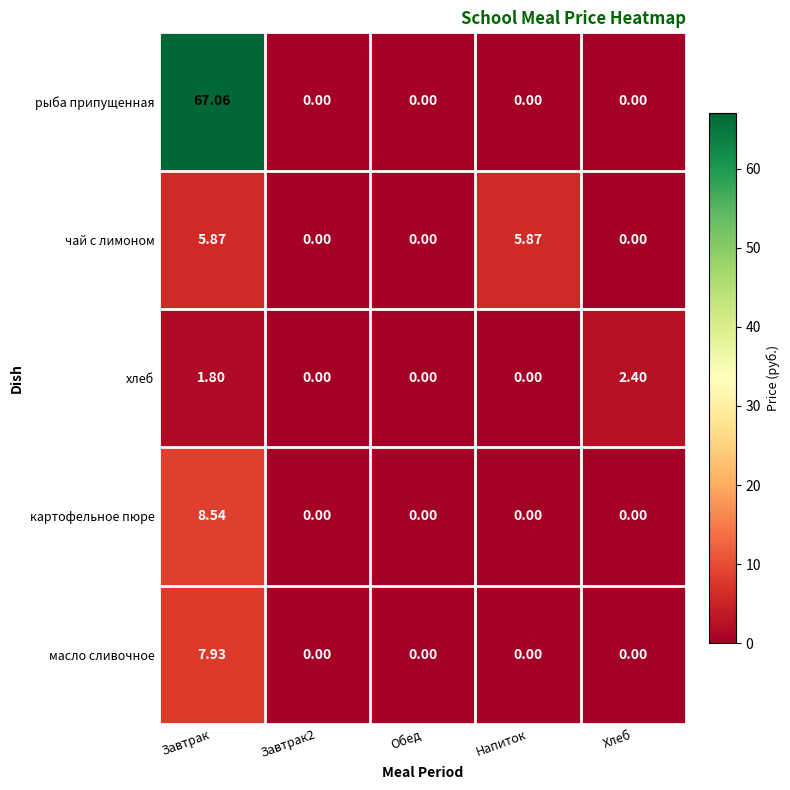

Which series has the widest spread of values?

рыба припущенная